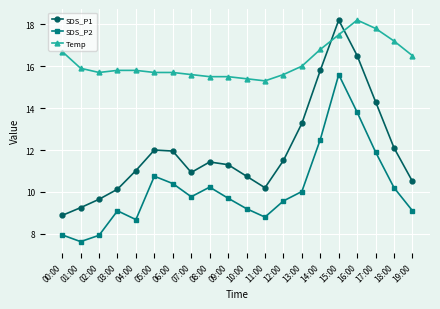

Is the value of Temp at 13:00 greater than the value of SDS_P1 at 15:00?

No